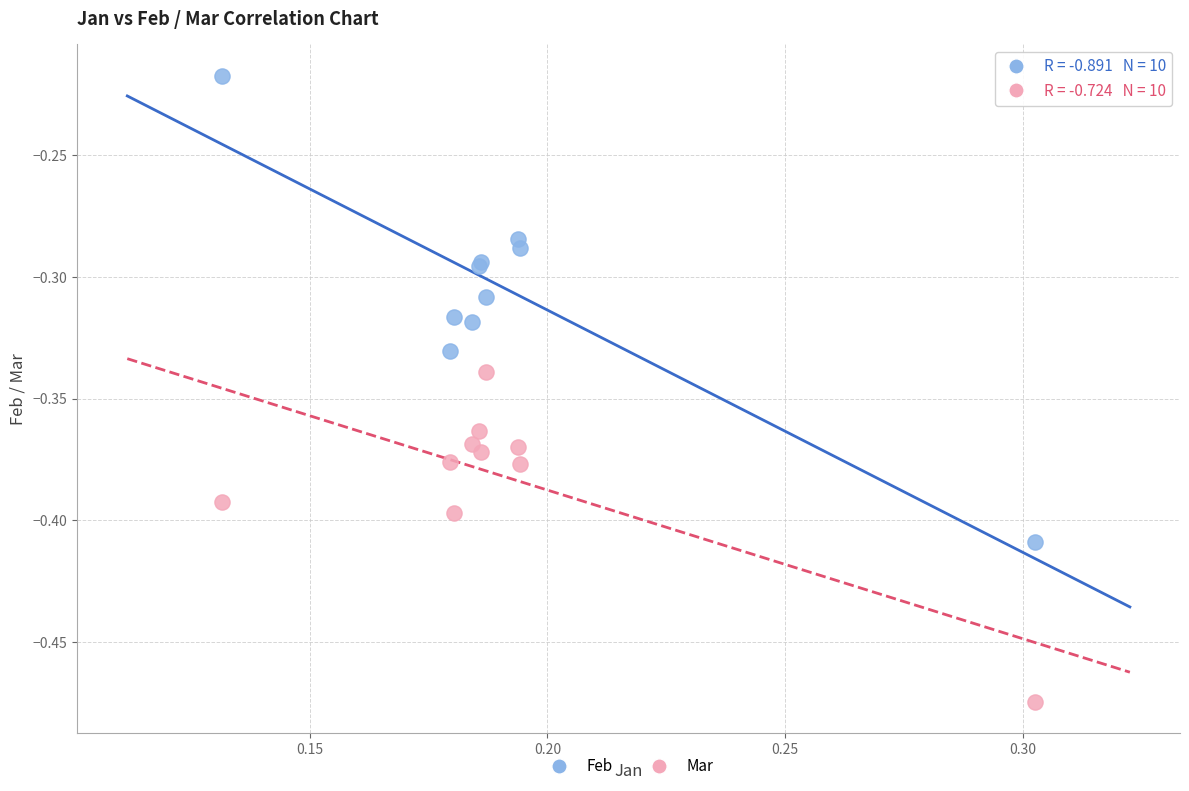

Which series reaches the minimum Y coordinate?

Mar